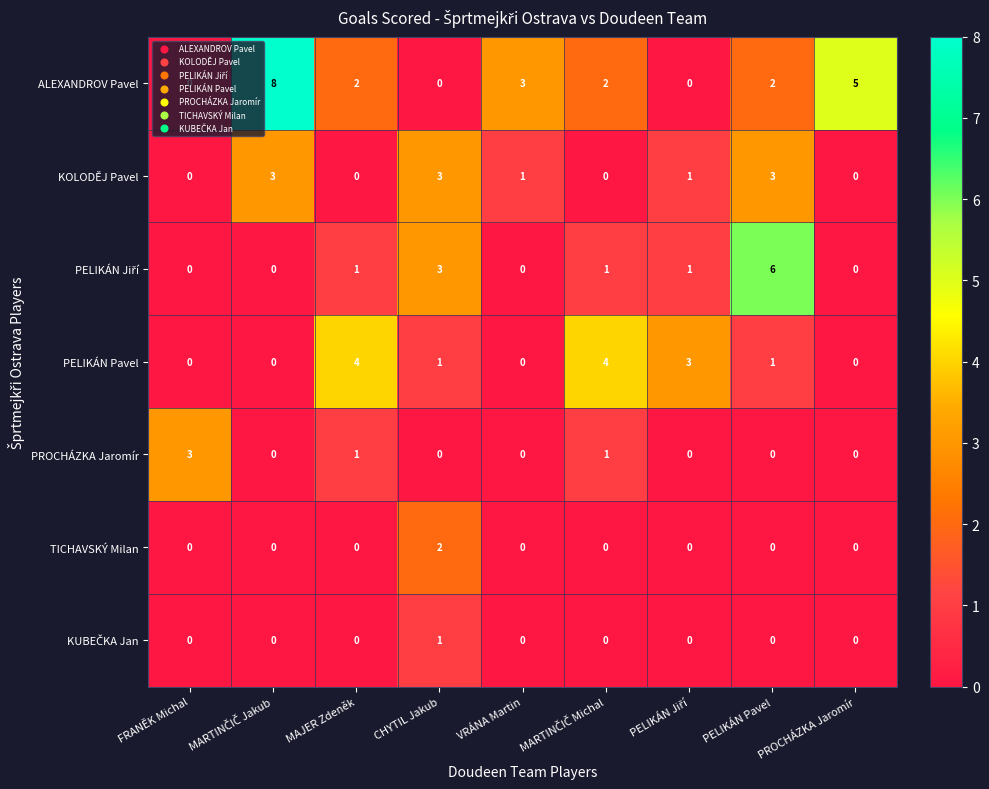

What is the sum of all ALEXANDROV Pavel values?

22